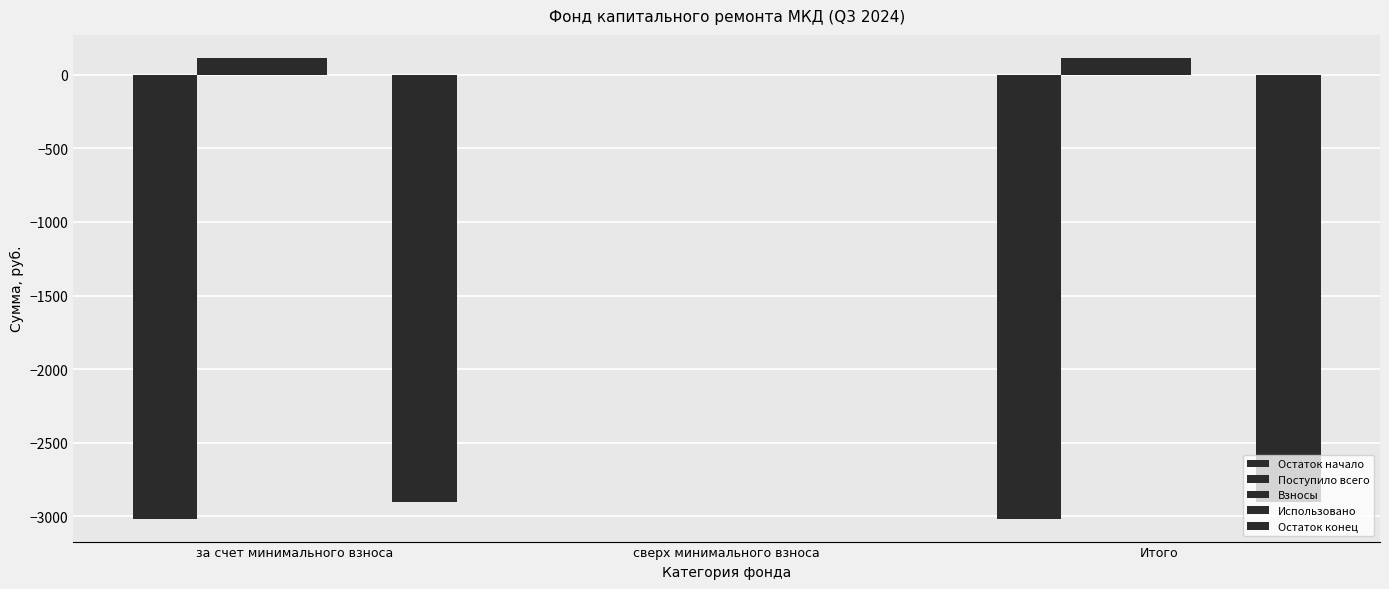

How many data points in Взносы are above 113?

2